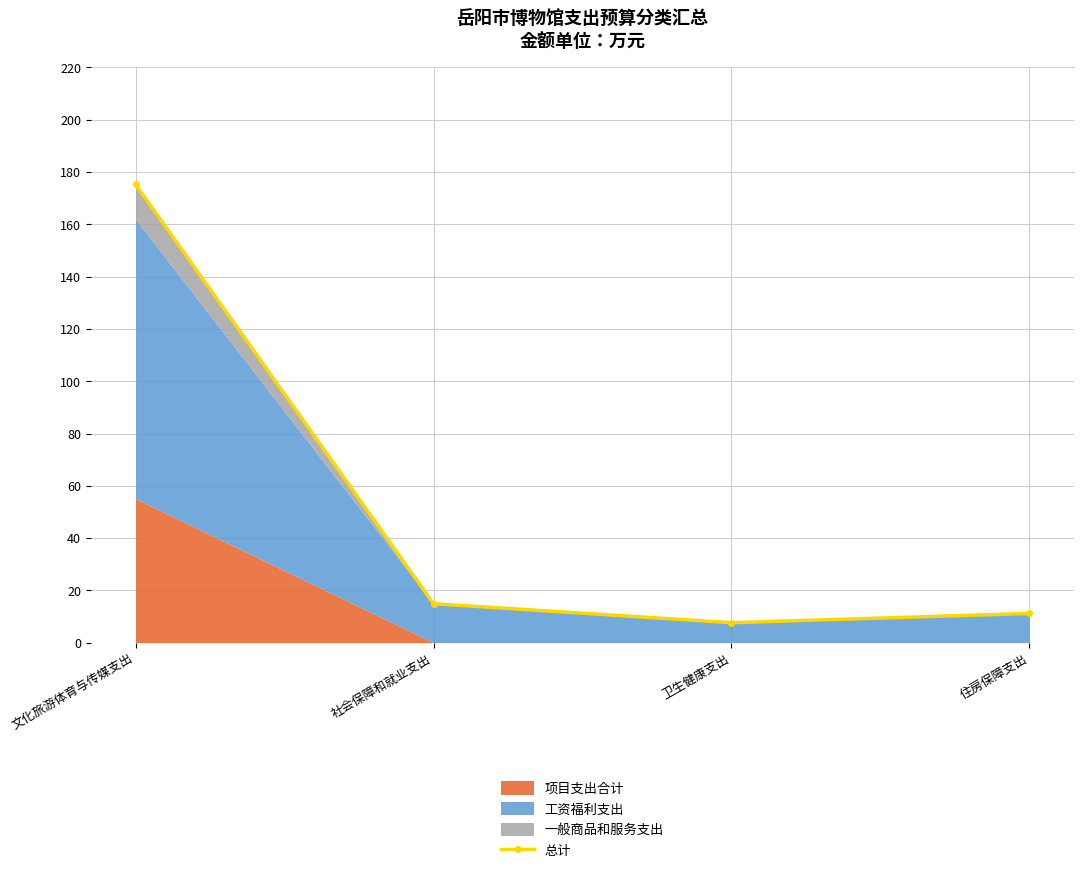

True or false: the data shows 11.2 at 住房保障支出.

True